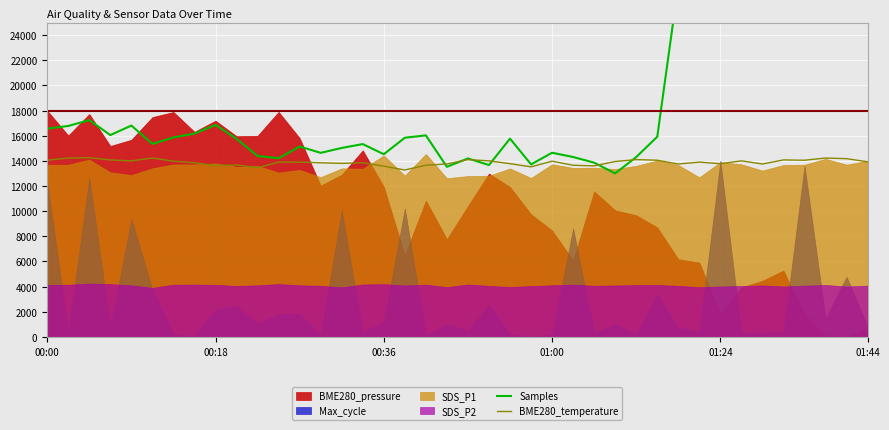

Which series ends up on top after the final intersection of Samples and BME280_temperature?

Samples